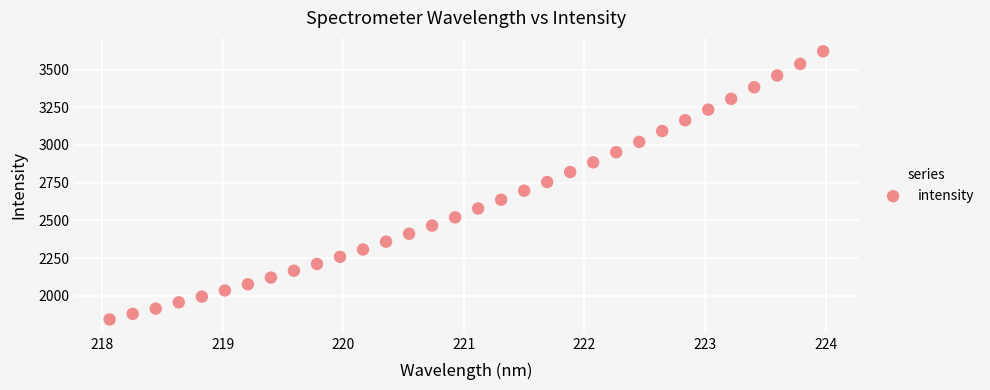

What is the range of X values (max minus min)?

5.9